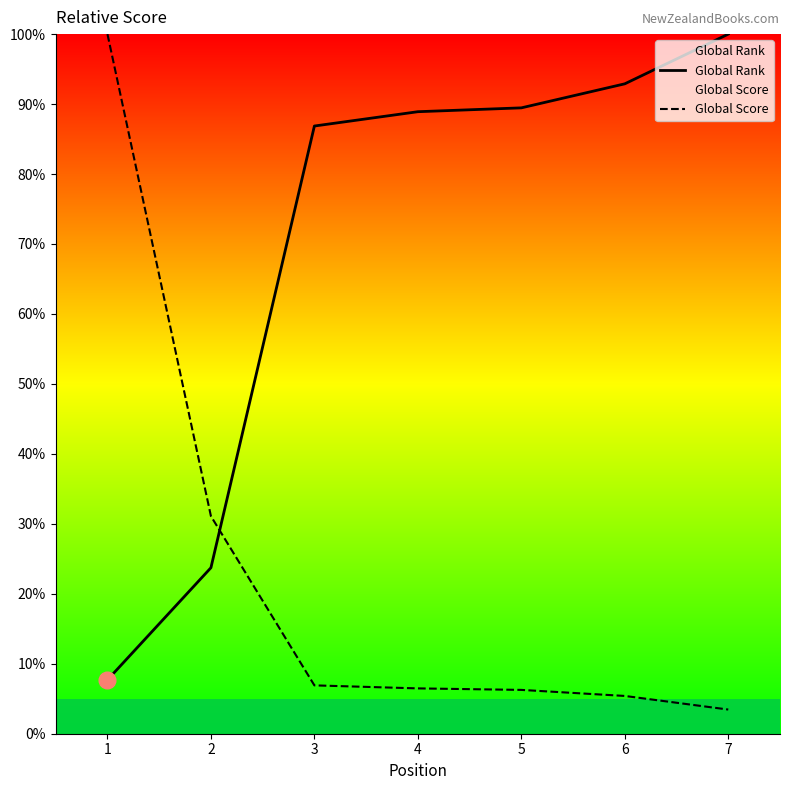

List the labels in order of Global Rank value, smallest first.

1, 2, 3, 4, 5, 6, 7